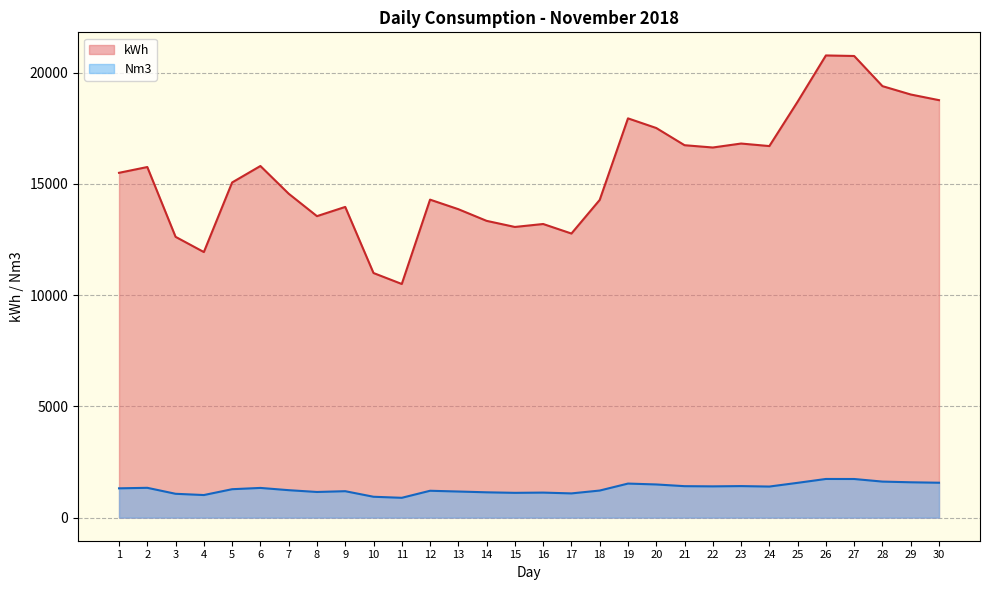

True or false: Nm3 has a value of 477.4 at 8.

False